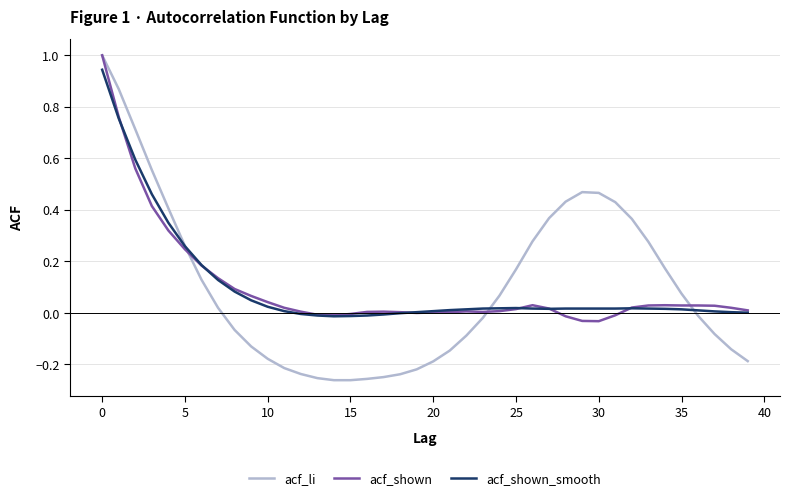

Which series has the largest range (max minus min)?

acf_li